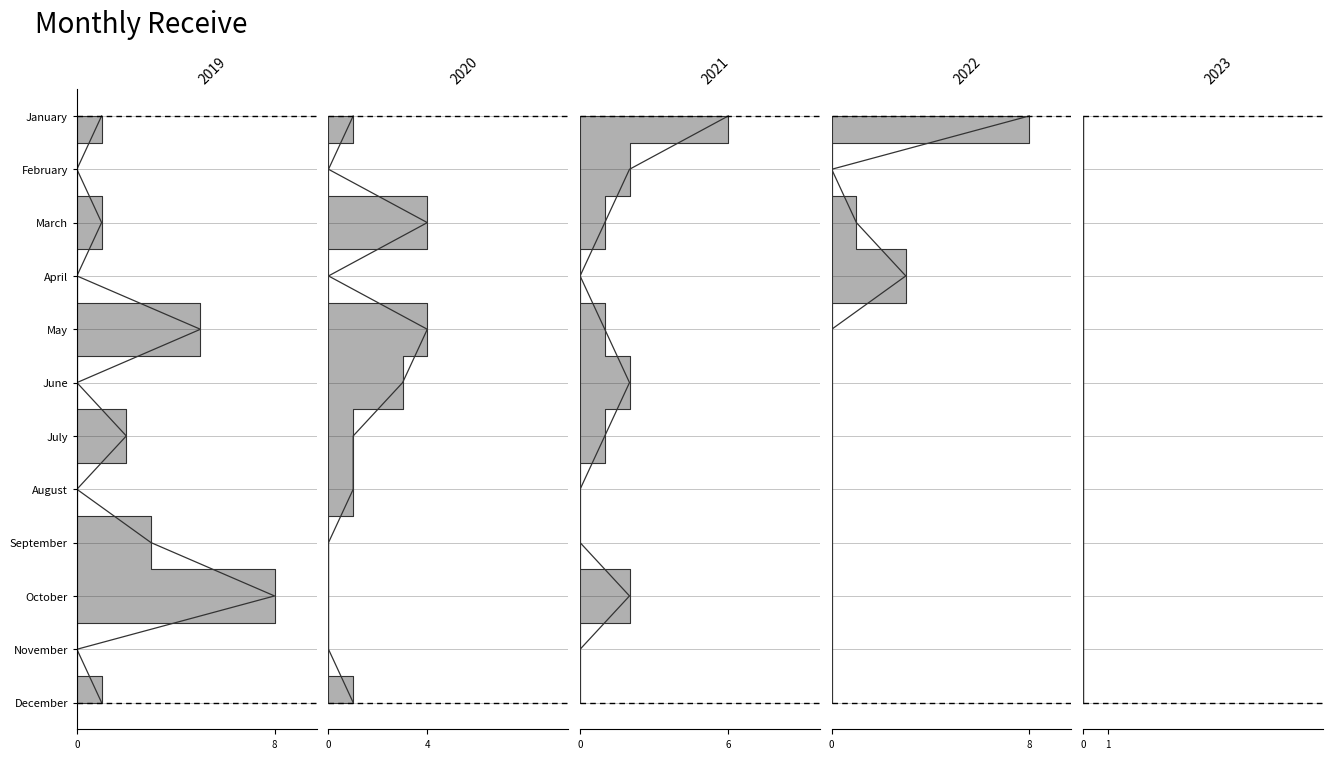

How many 2021 values are between 0 and 2?

11